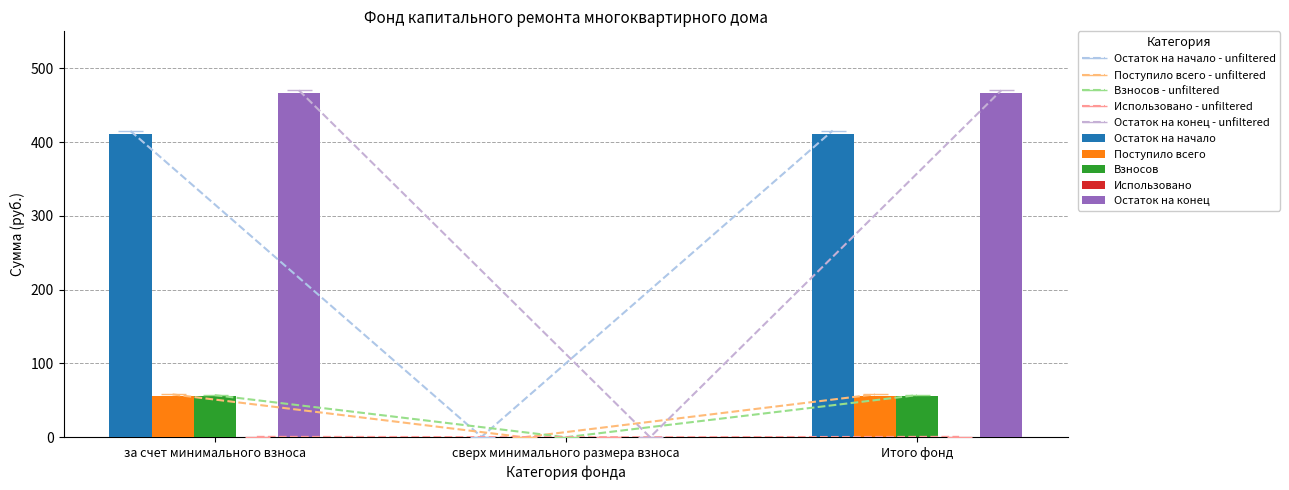

What is the difference between the Остаток на начало values at Итого фонд and сверх минимального размера взноса?

410.4